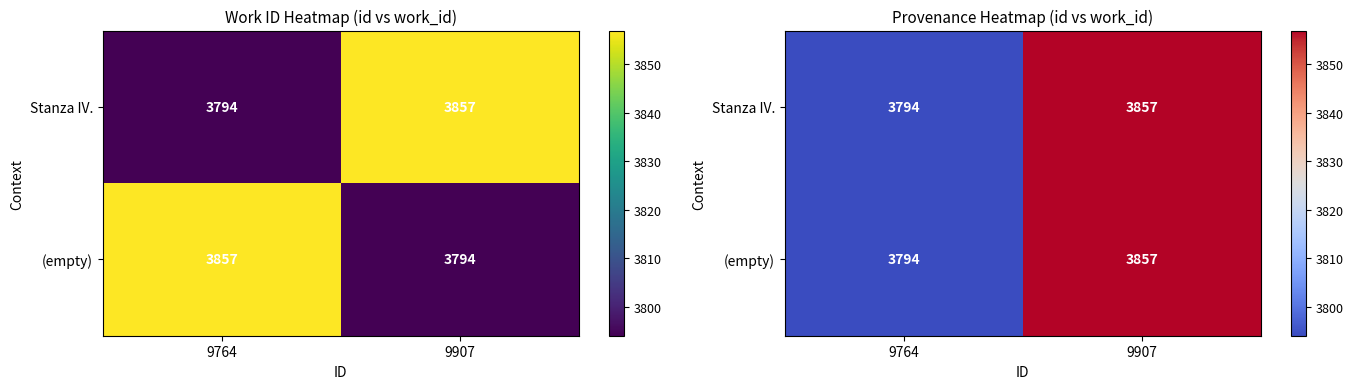

What is the difference between the (empty) values at 9764 and 9907?

63